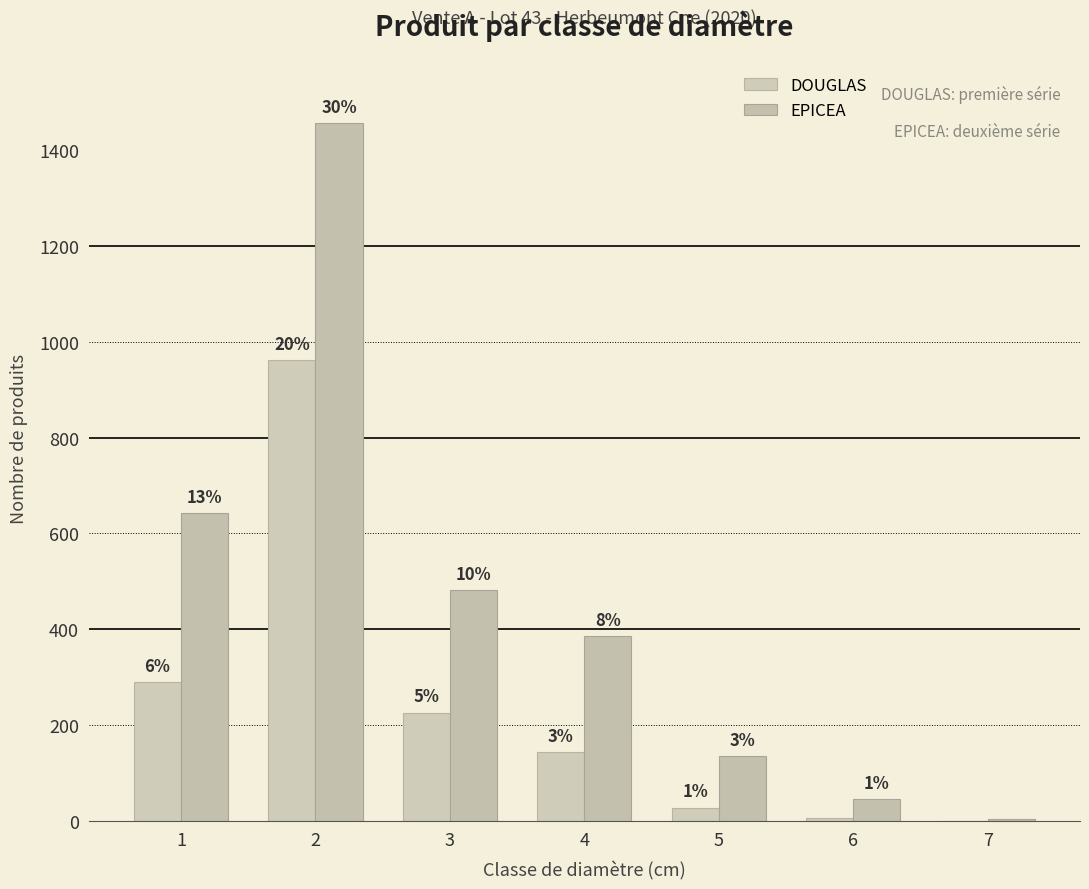

Does the chart contain stacked bars?

No